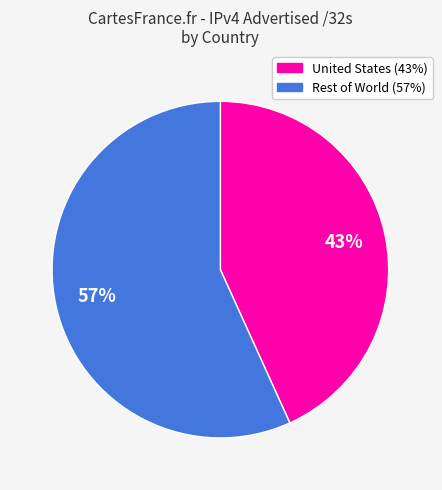

To the nearest percent, what is the difference between the largest and smallest slice percentages?

14%